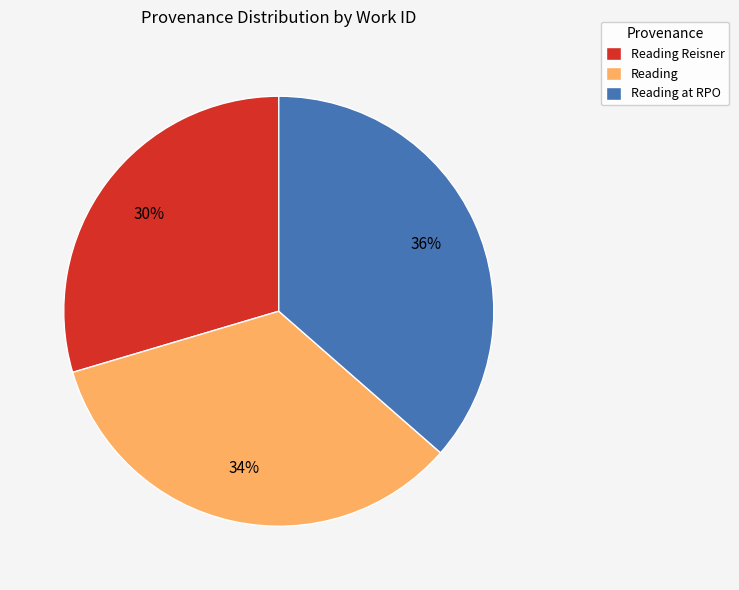

Approximately how many times larger is the value at Reading Reisner compared to Reading at RPO?

0.8